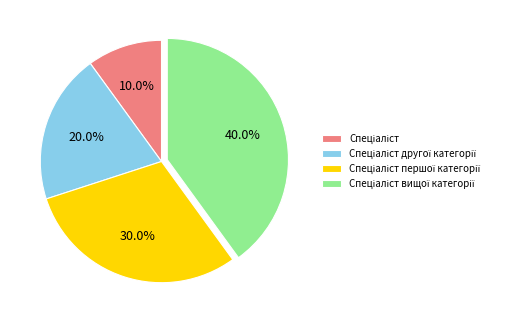

Is there a majority slice in this chart?

No